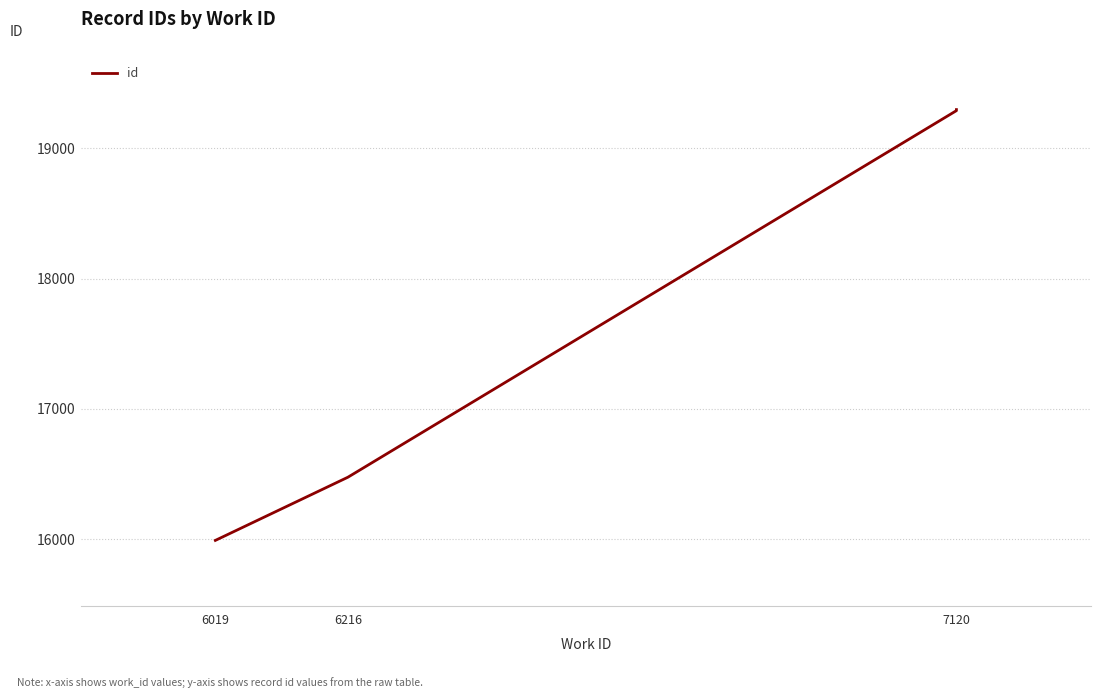

True or false: the data shows 6300 at 7120.

False